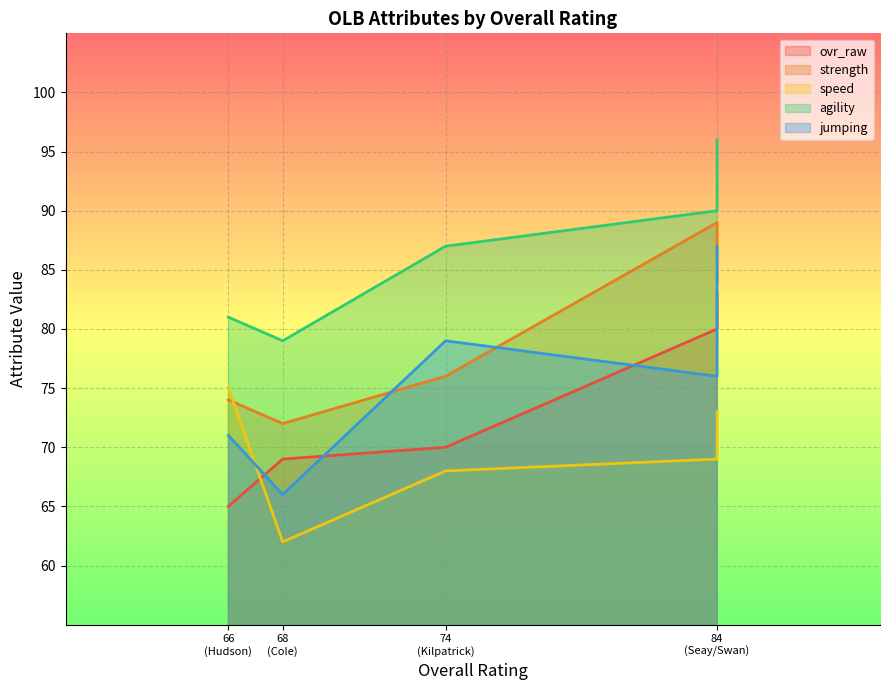

Where is the first local minimum for agility?

Zach Cole
(68)